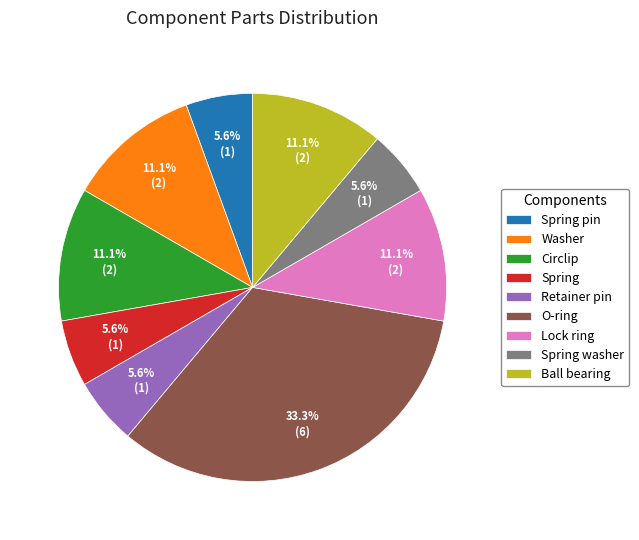

Is there any slice that represents more than half of the pie?

No